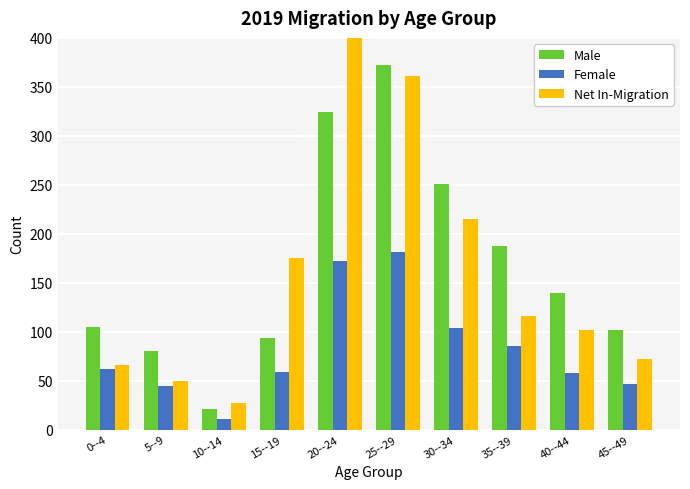

Between 10--14 and 15--19, which series saw the biggest shift?

Net In-Migration